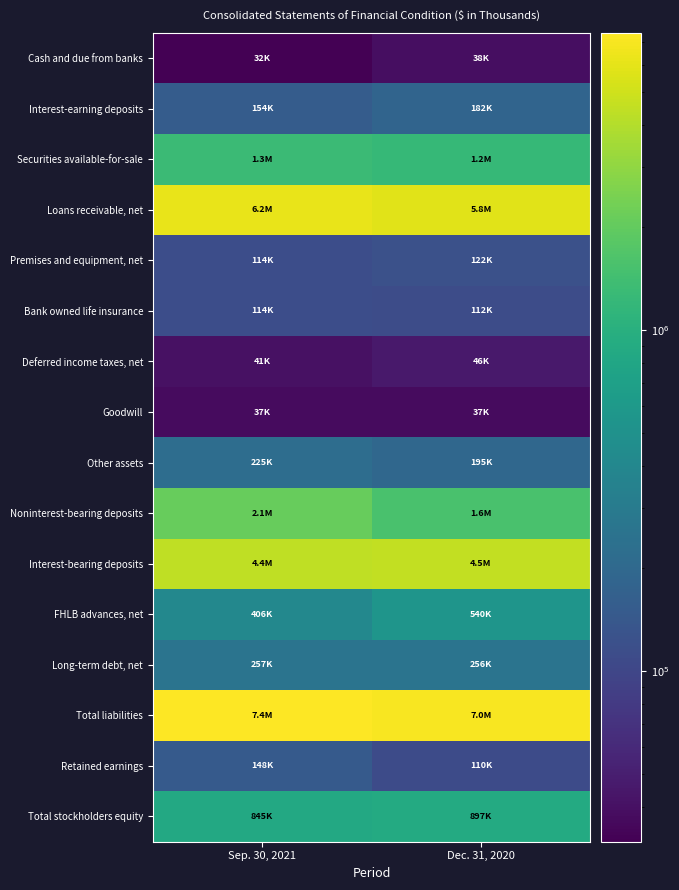

Count the number of categories in the chart.

2